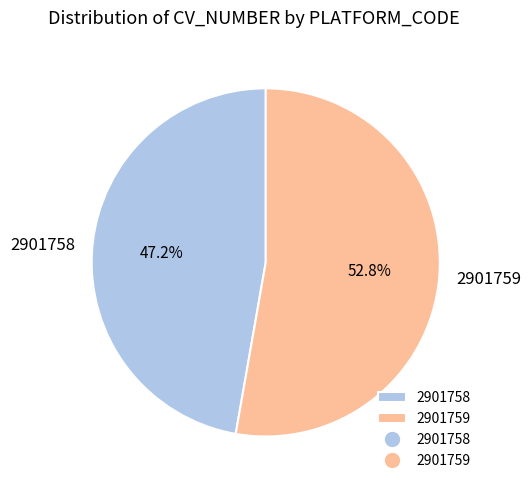

Which slice represents more than half of the pie?

2901759